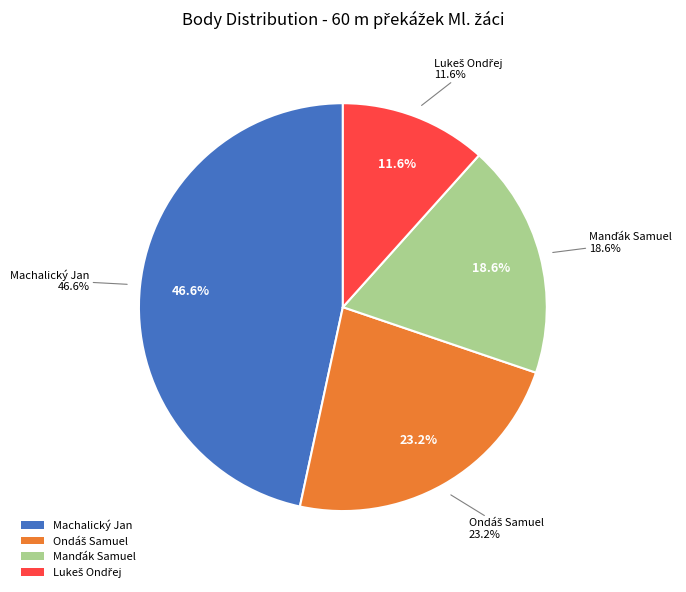

To the nearest percent, what is the difference between the Ondáš Samuel and Manďák Samuel slice percentages?

5%